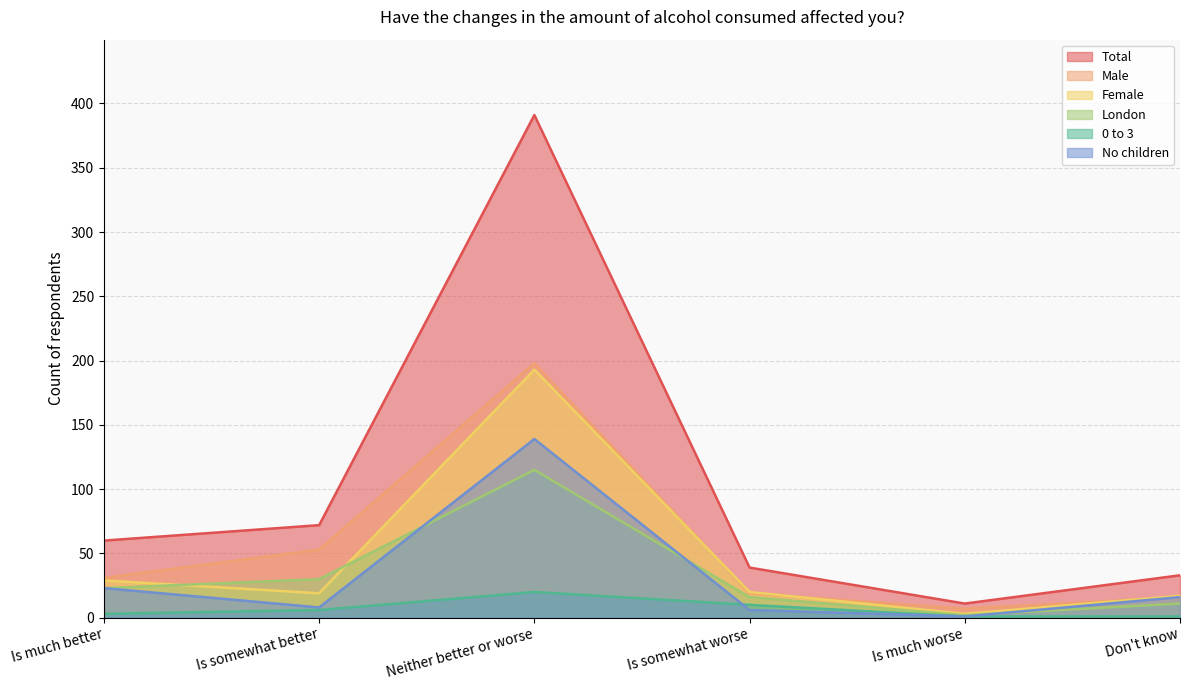

What is the label of the 5th point from the left?

Is much worse